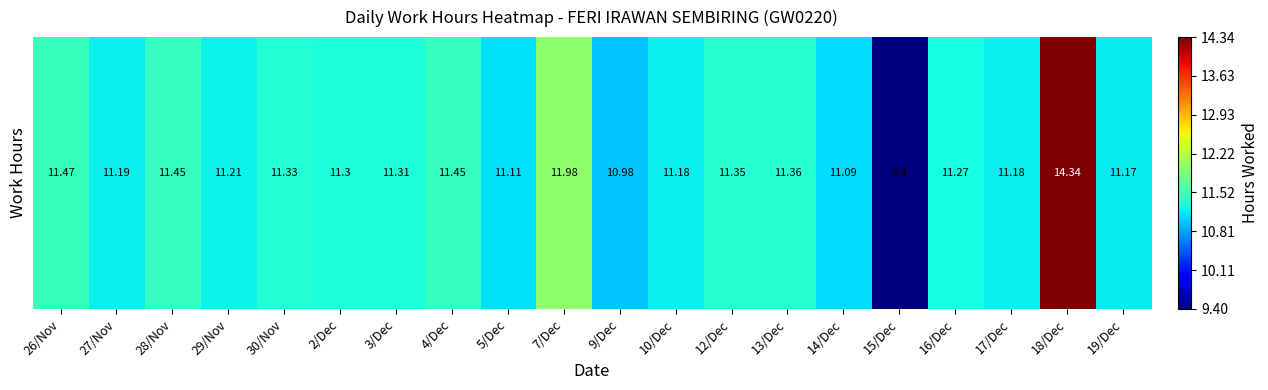

At which category does the chart reach its peak across all series?

18/Dec